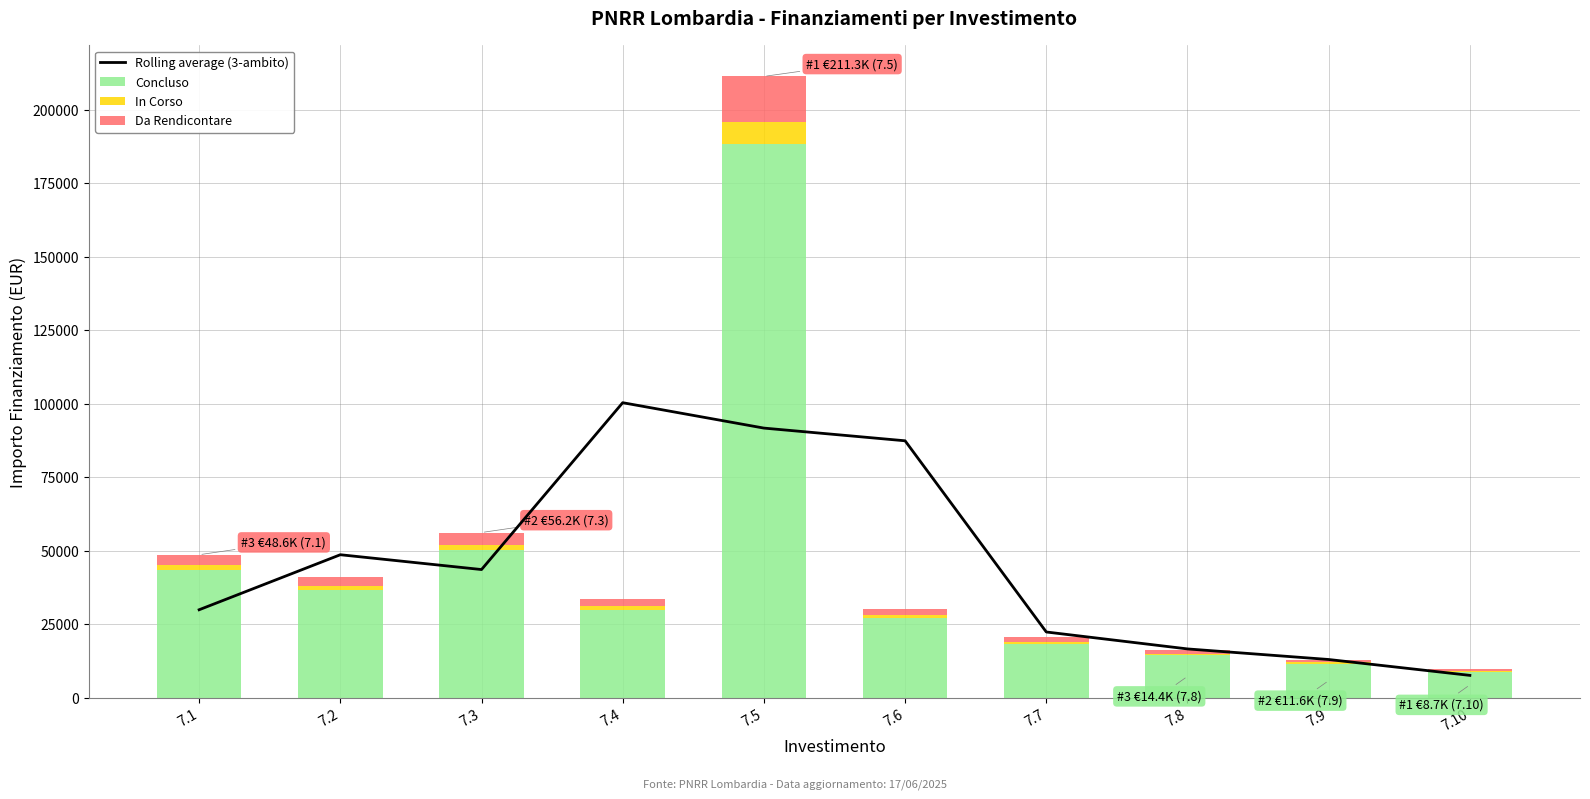

What is the value of the Da Rendicontare bar at the 7th from the left?

1520.0